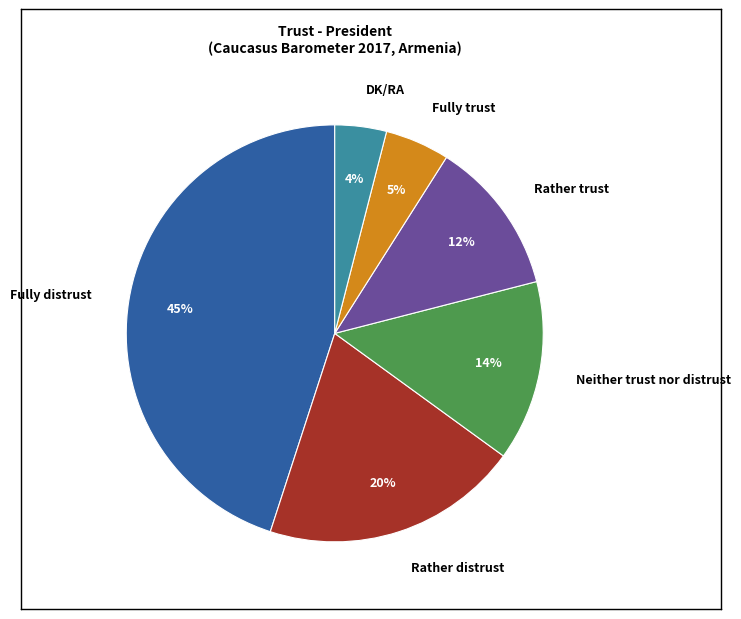

Is it true that DK/RA is 4% of the pie?

True